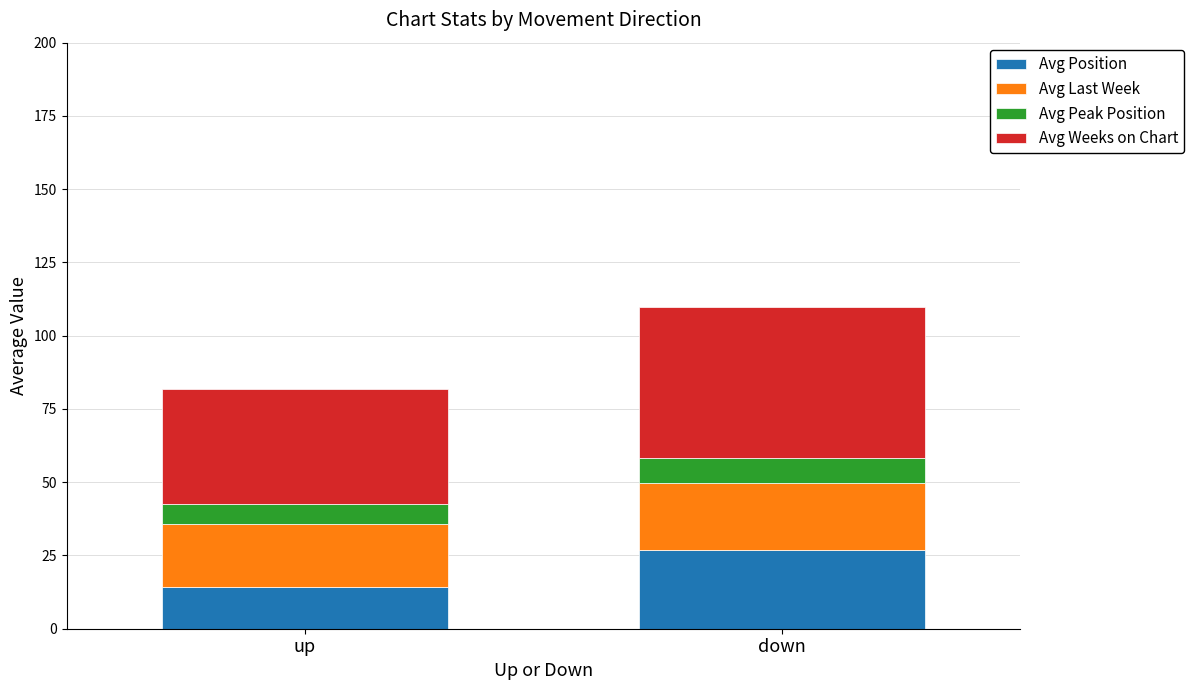

What is the difference between the Avg Position values at up and down?

12.3